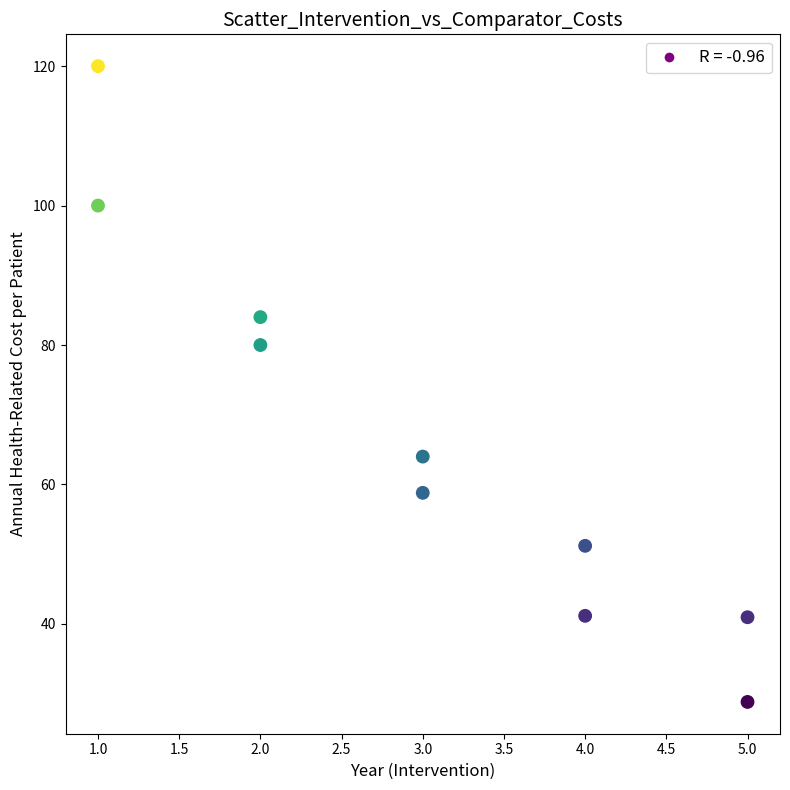

What is the average Y value?

66.9